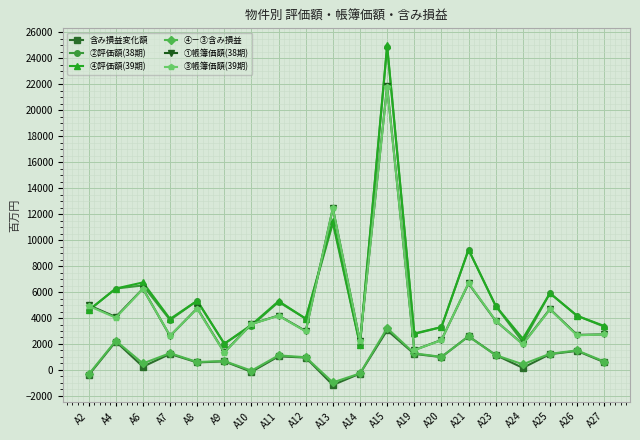

True or false: ④－③含み損益 and ④評価額(39期) intersect in this chart.

False